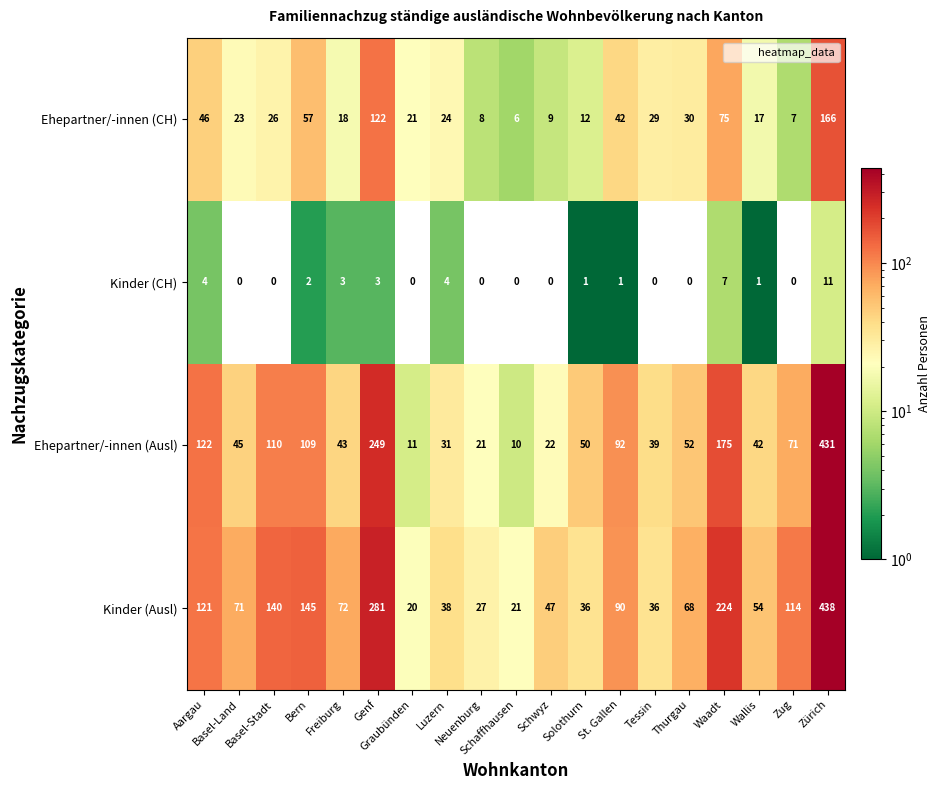

At how many categories does at least one series exceed 82?

8